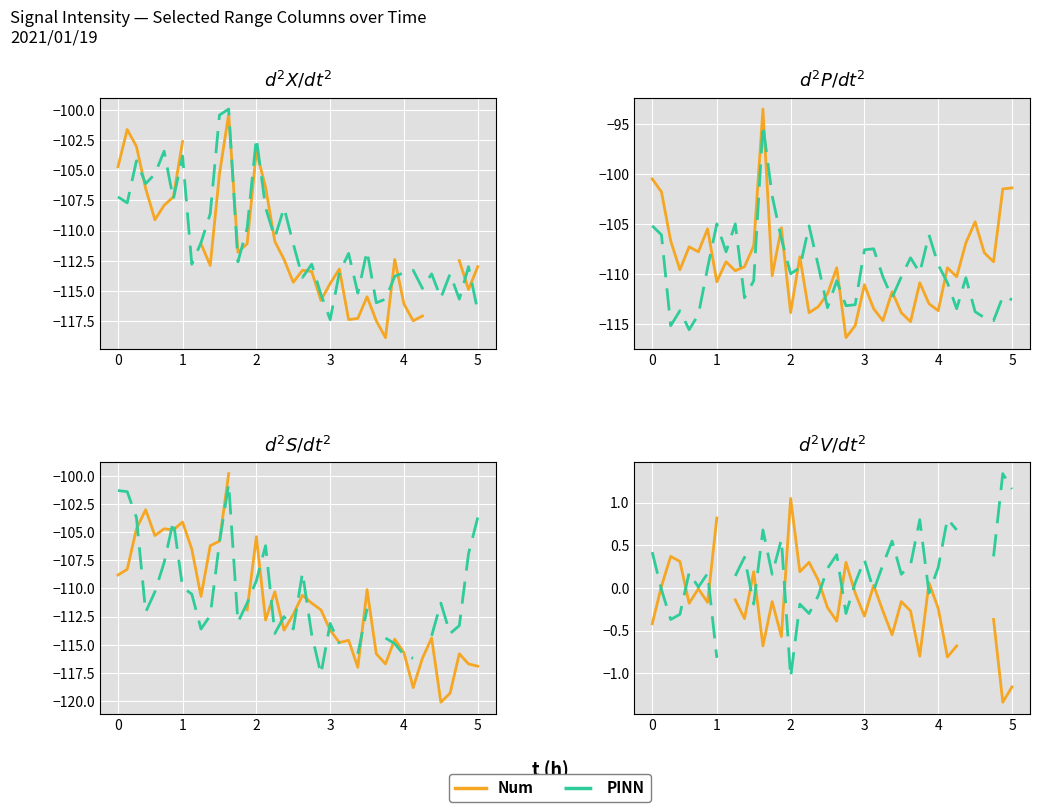

How many intersections are there between Num and PINN?

13